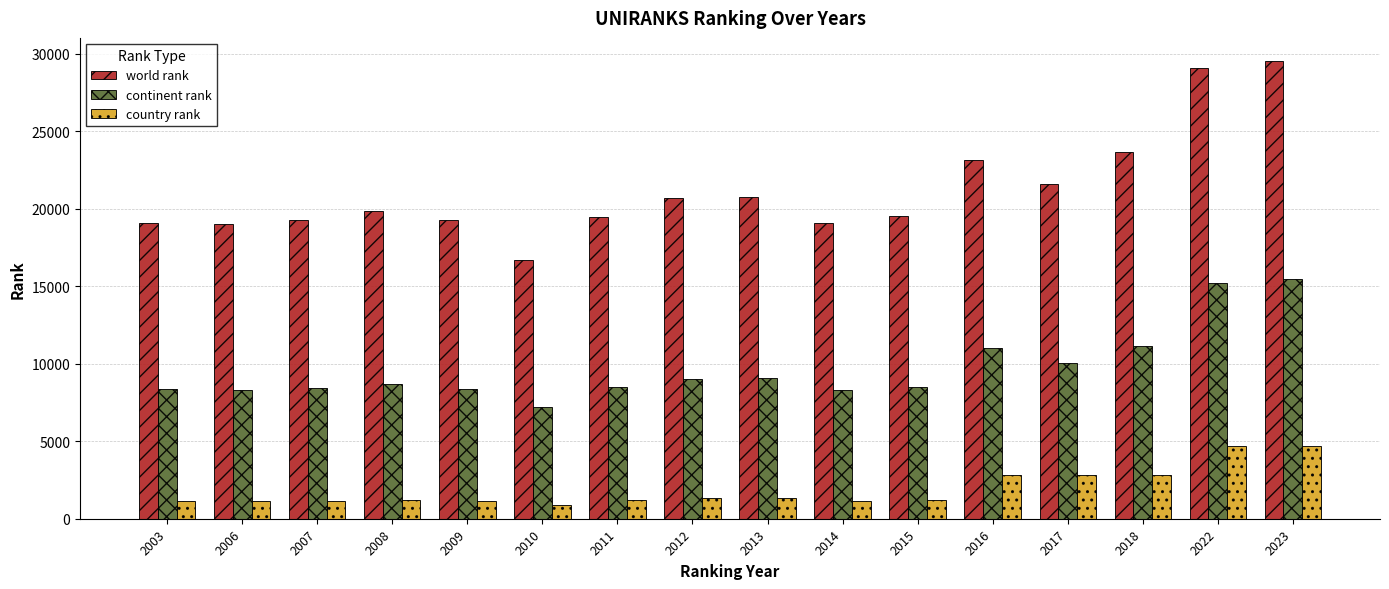

At 2013, list the series in order from largest to smallest.

world rank, continent rank, country rank